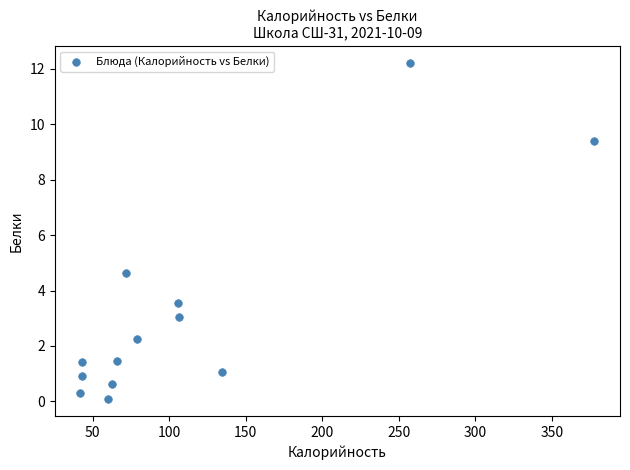

What is the range of X values (max minus min)?

335.7